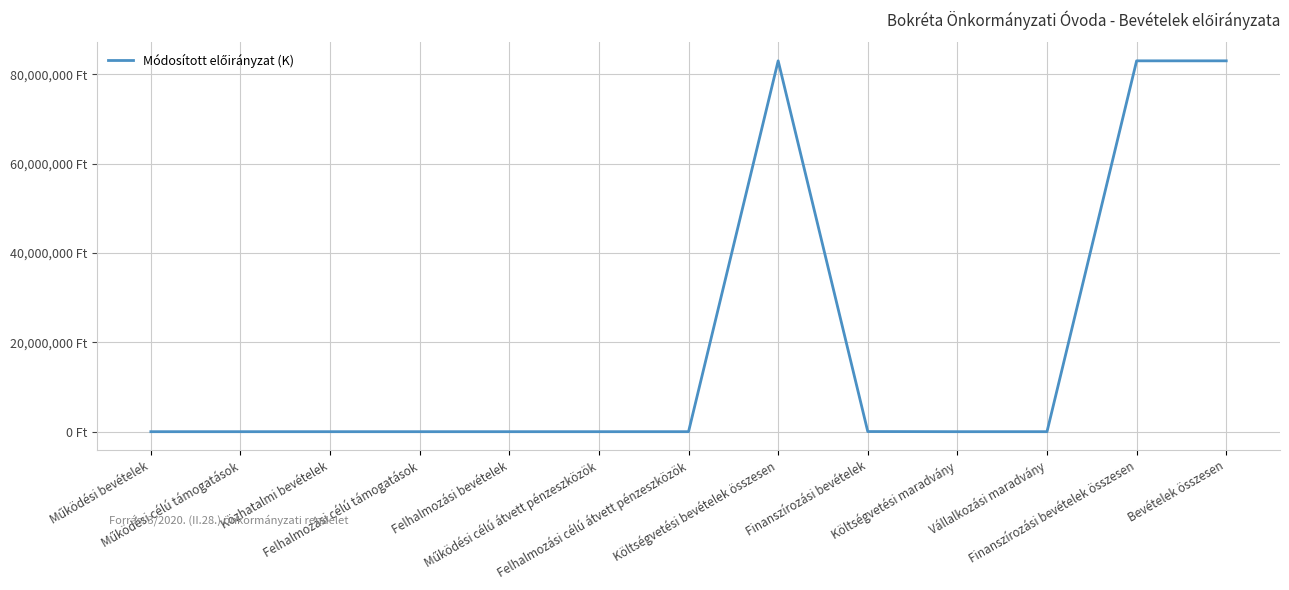

Where is the data nearest to the value 41491000?

Finanszírozási bevételek